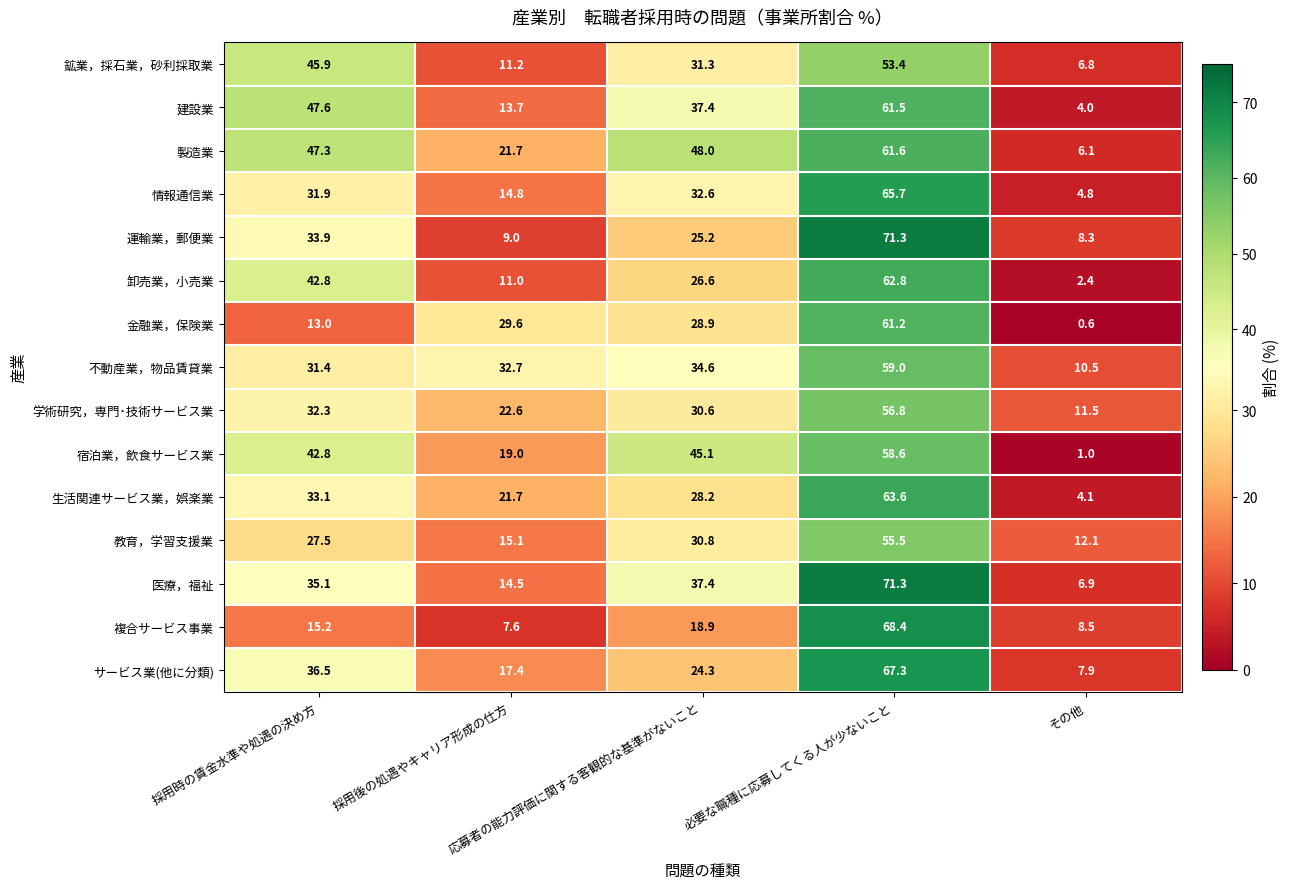

What is the difference between the highest and lowest values at その他?

11.5